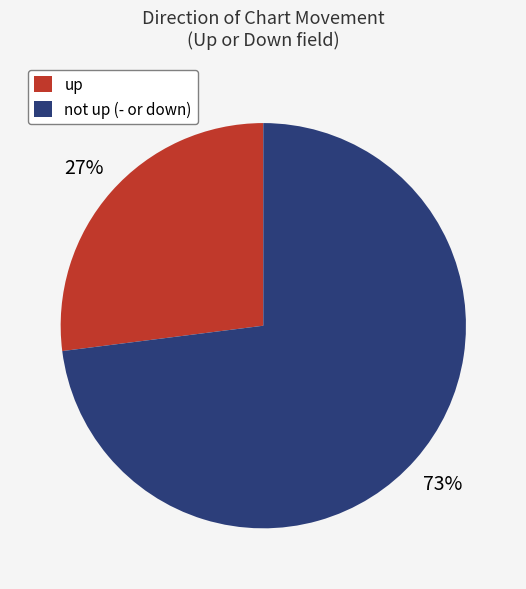

To the nearest percent, what percentage of the pie is up?

27%